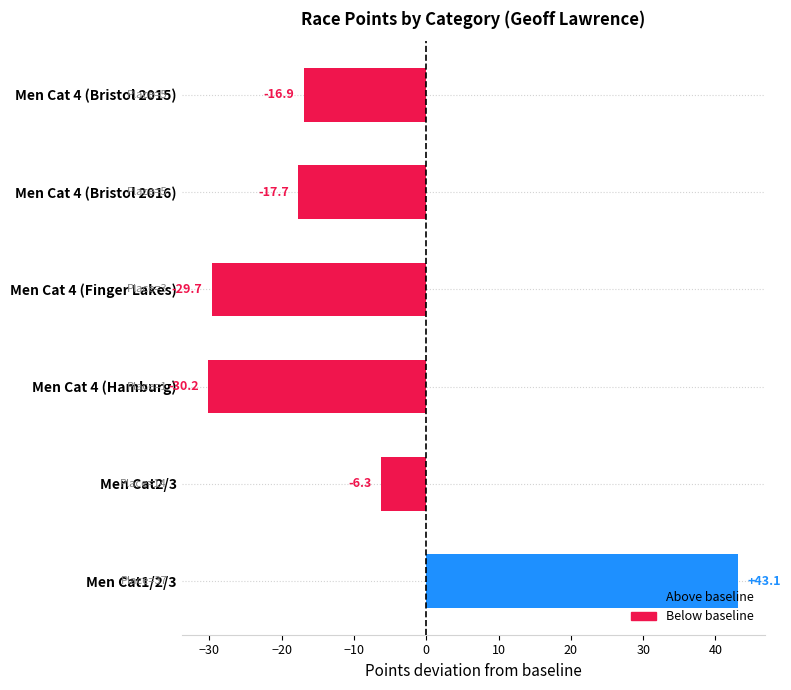

What is the sum of all values?

-57.6